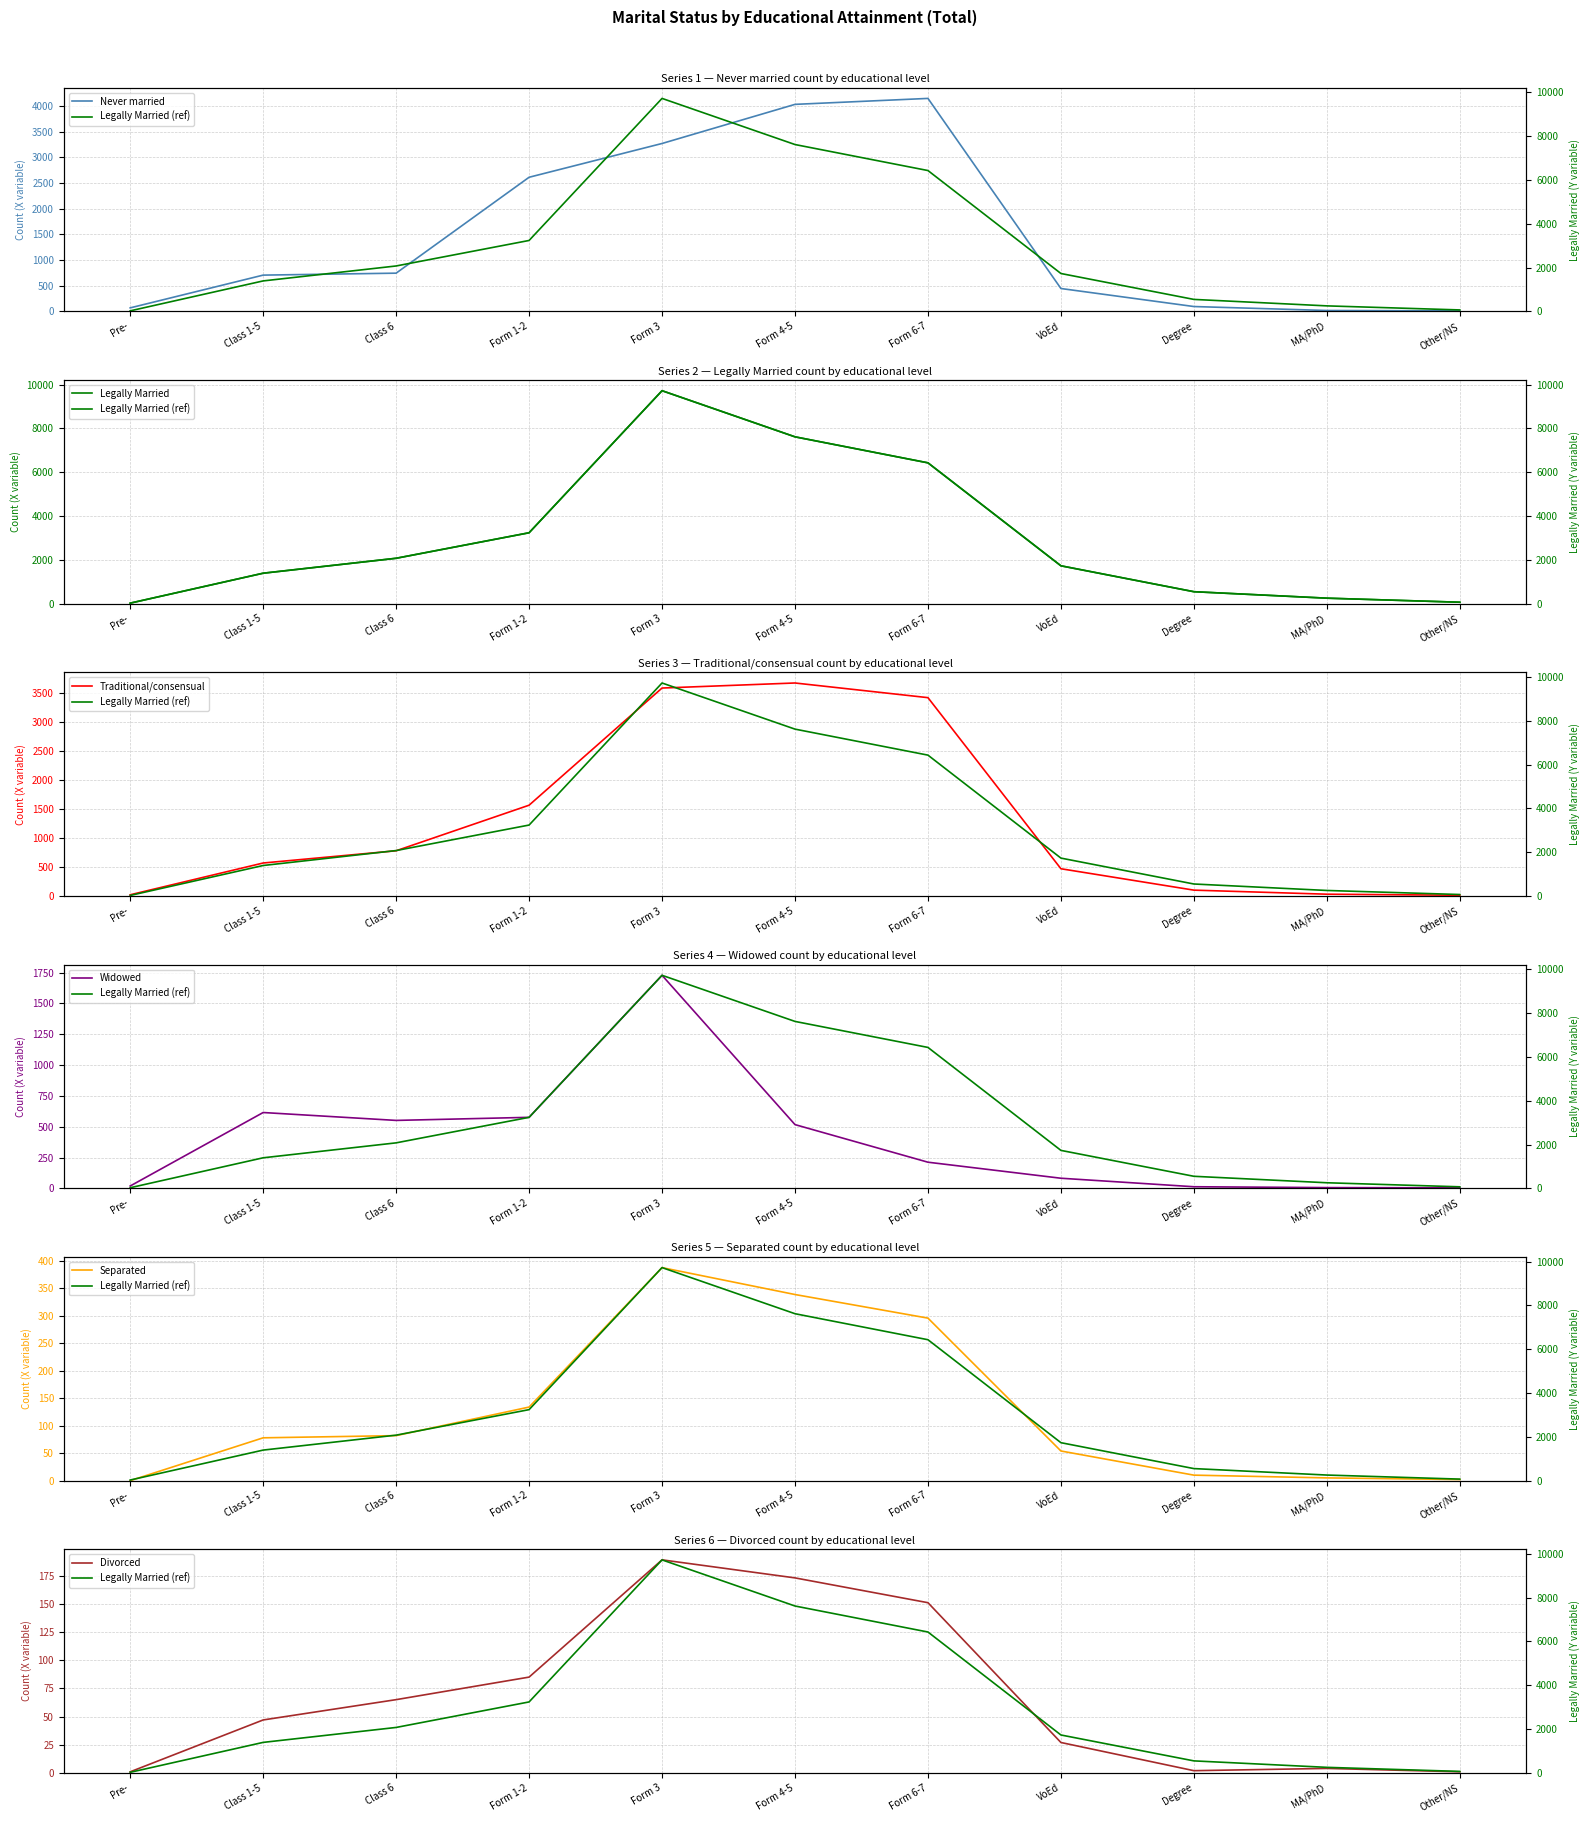

True or false: Never married has a value of 4368 at Form 3.

False